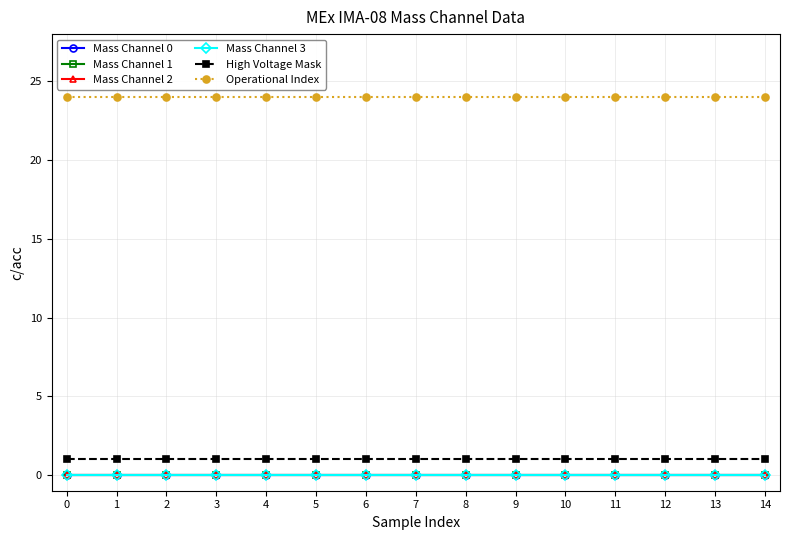

True or false: Mass Channel 3 and Mass Channel 1 cross at least once.

False